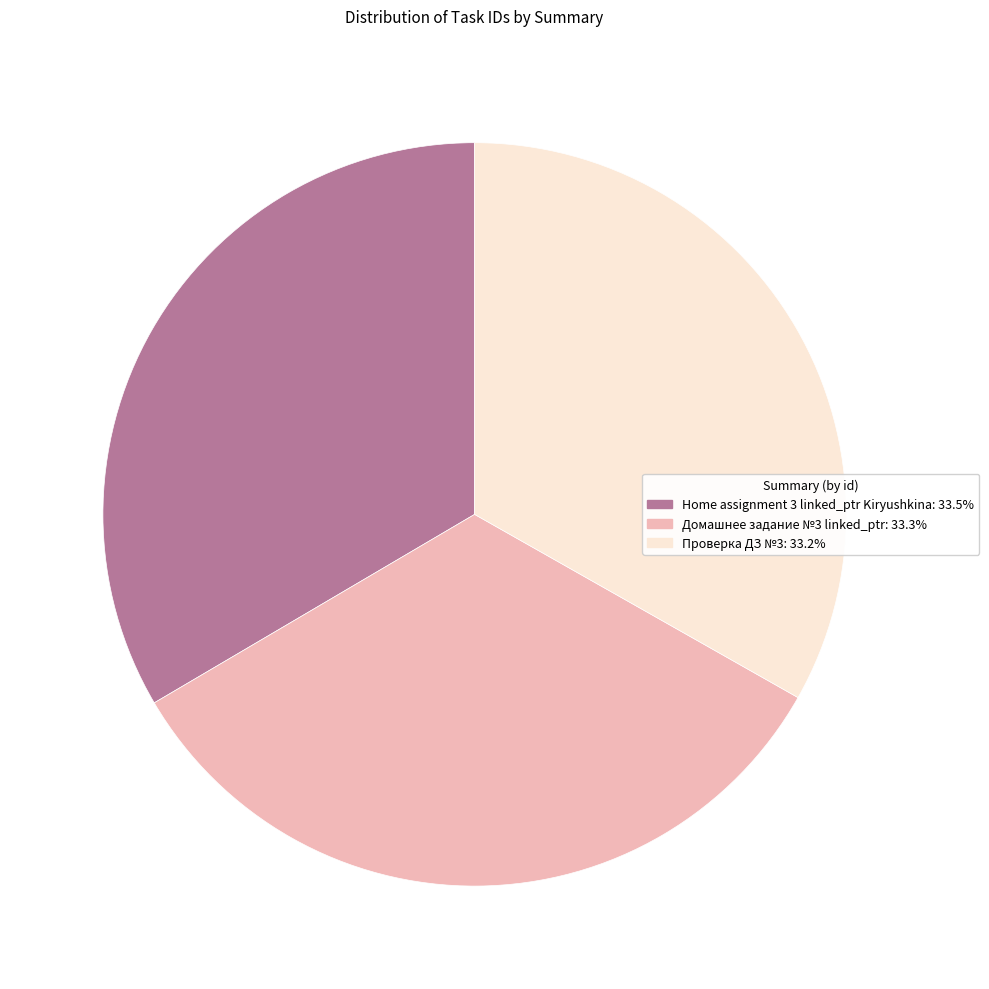

Approximately how many times larger is the value at Домашнее задание №3 linked_ptr compared to Проверка ДЗ №3?

1.0